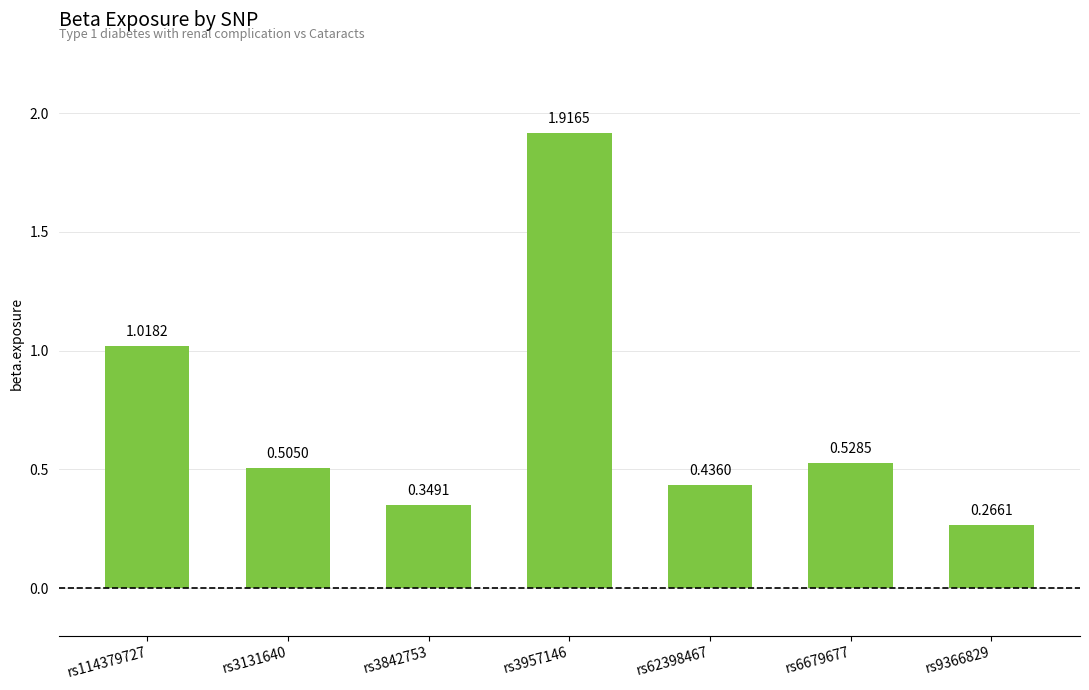

Does the chart contain stacked bars?

No